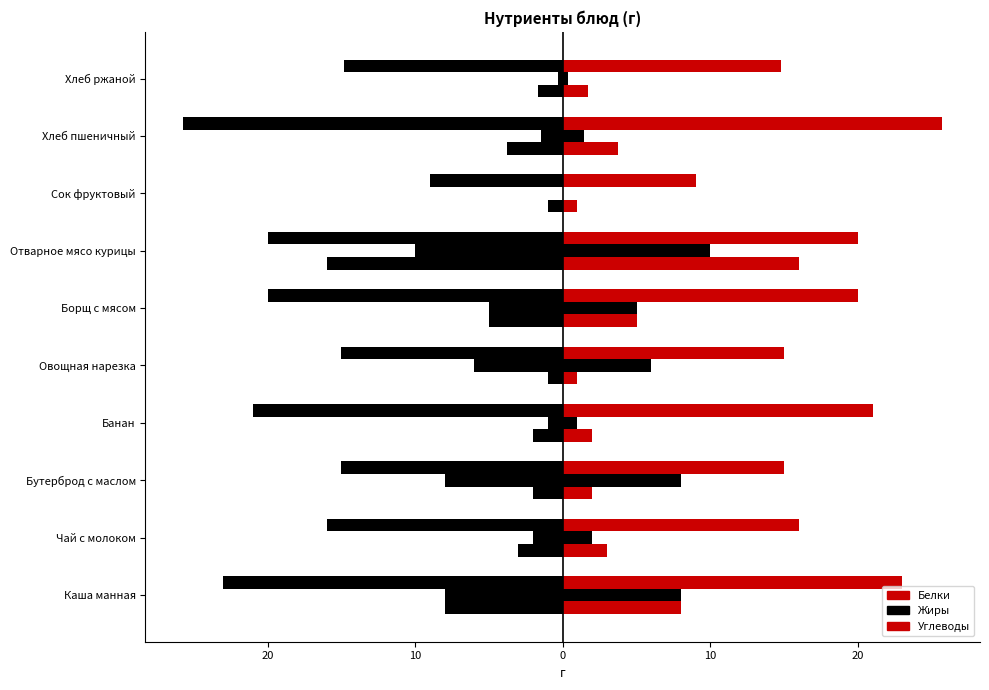

What is the difference between the Жиры values at Банан and Борщ с мясом?

4.0